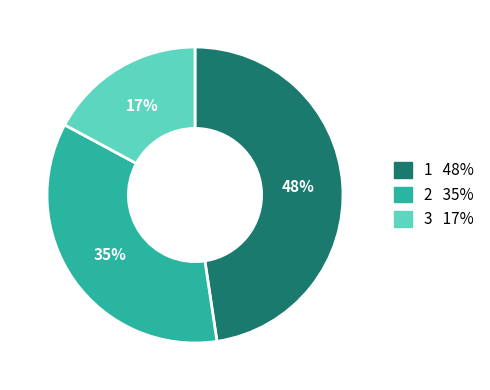

What is the smallest slice in the pie chart?

3